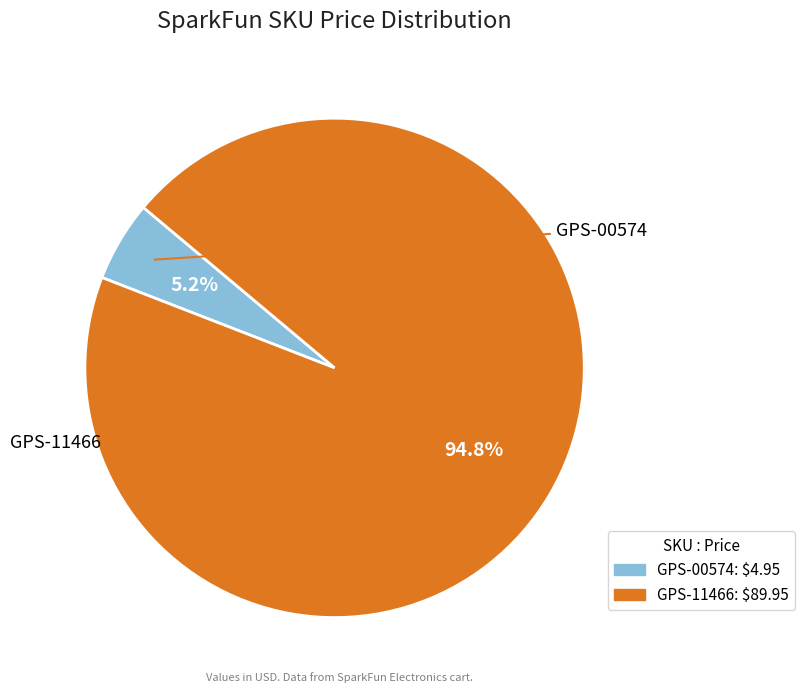

Count the number of slices in the pie.

2